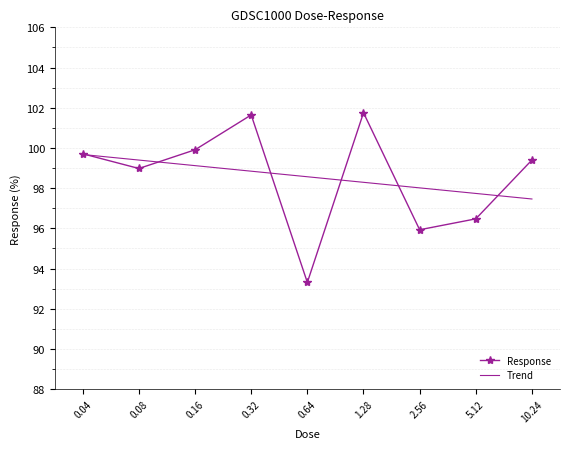

What is the sum of all Response values?

887.1